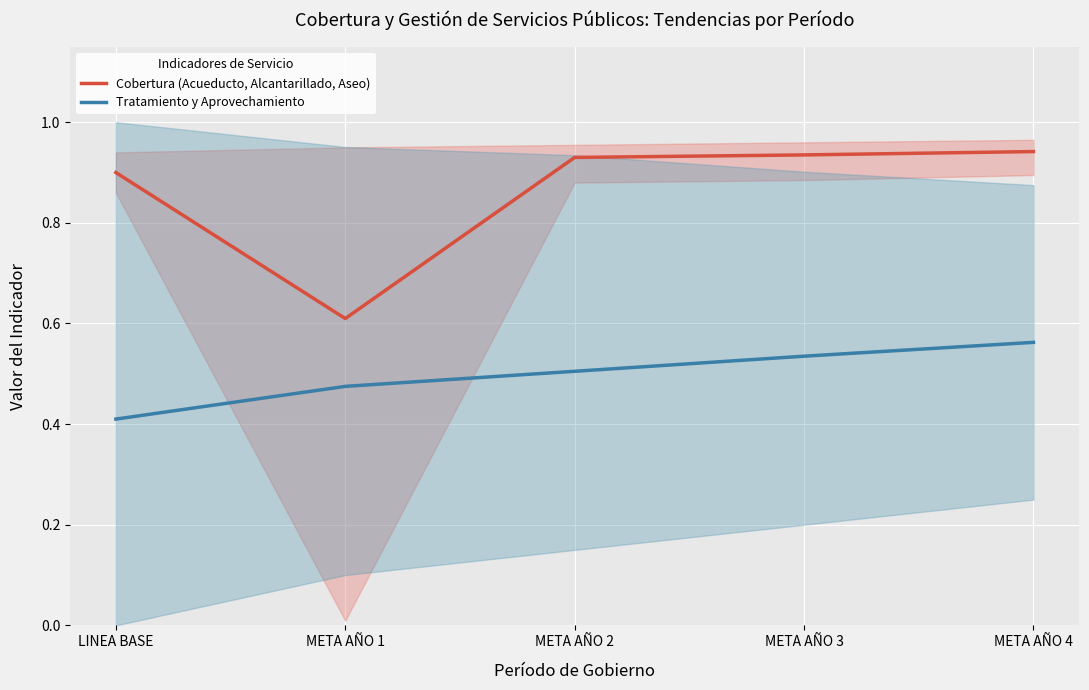

How many lines are shown in the chart?

2